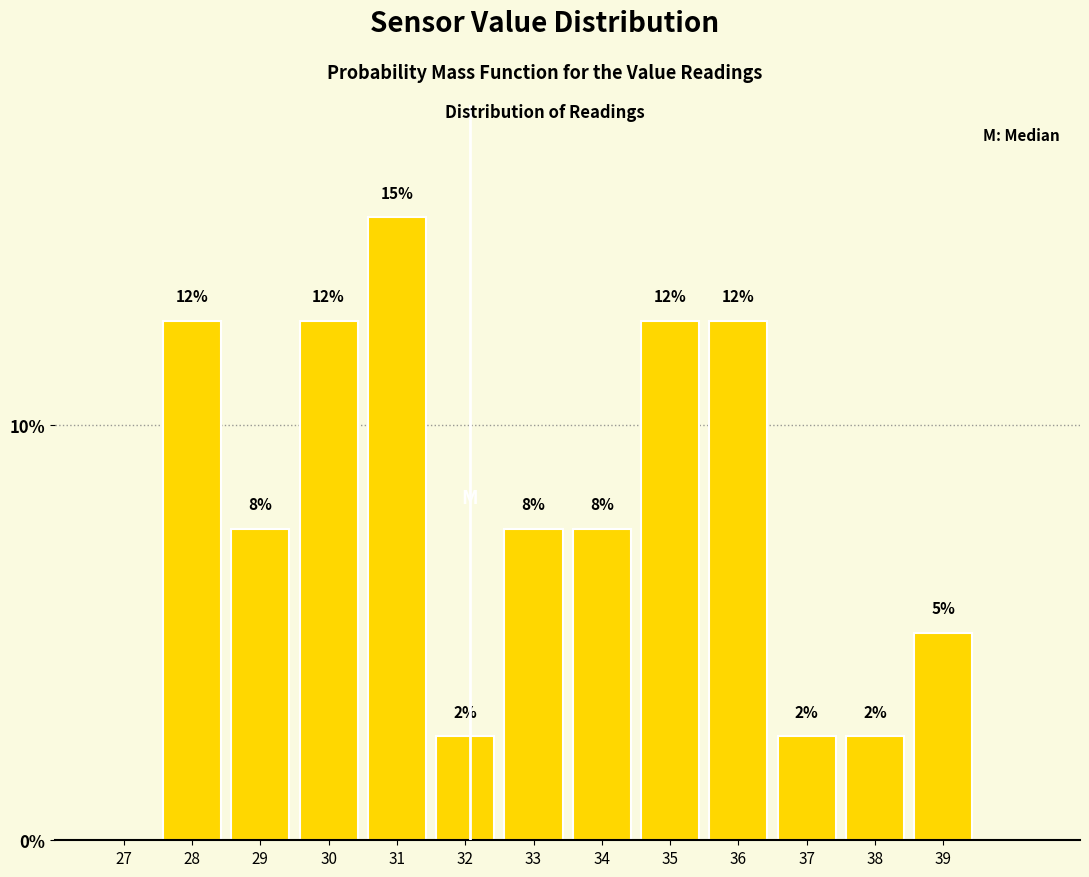

Are the bars horizontal?

No